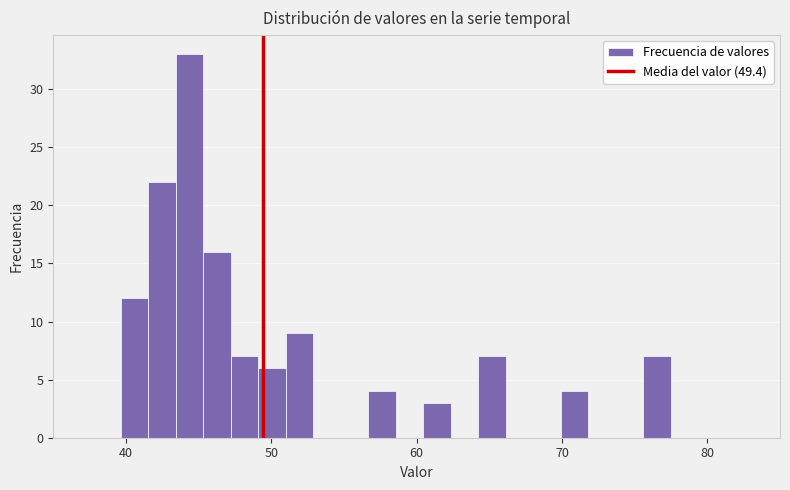

Read against the x-axis, roughly where is the centre of the tallest bar?

44